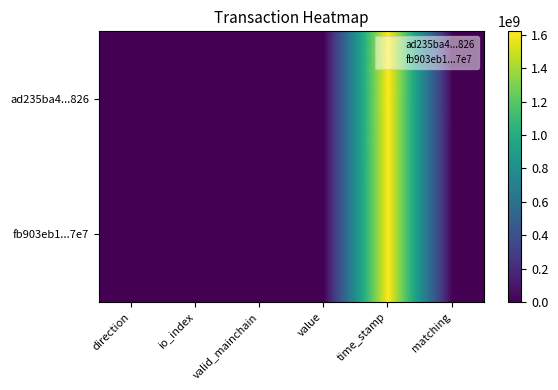

At which category does the chart reach its minimum across all series?

direction